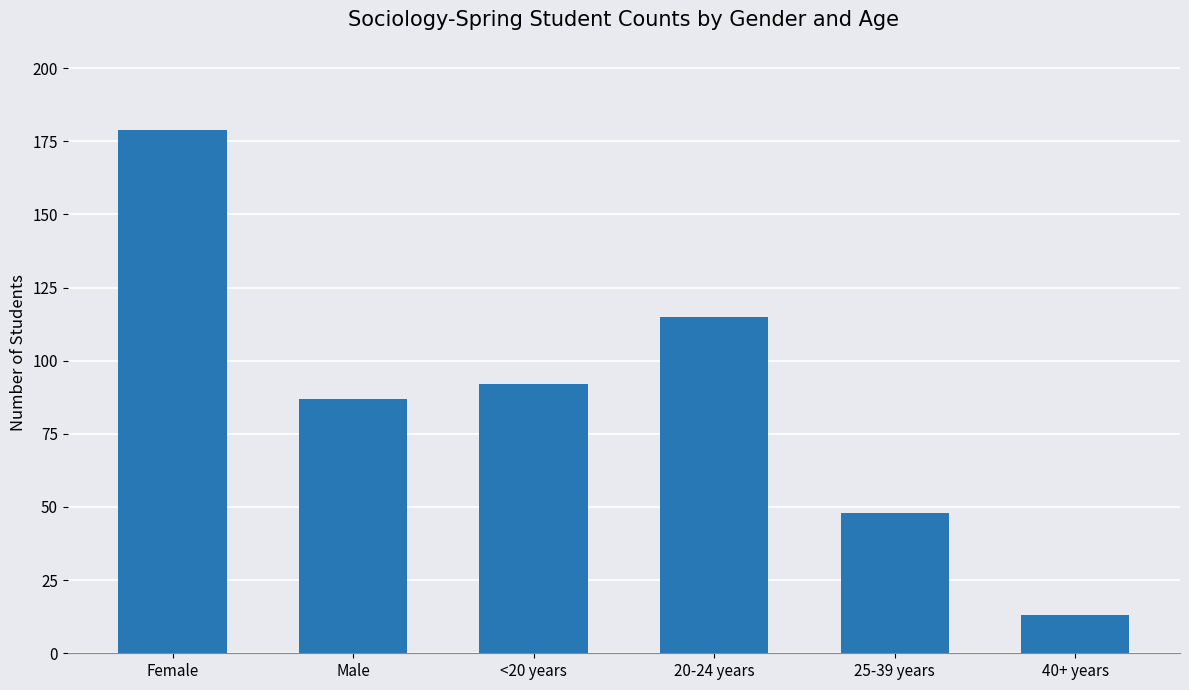

How many values are between 48 and 115?

4